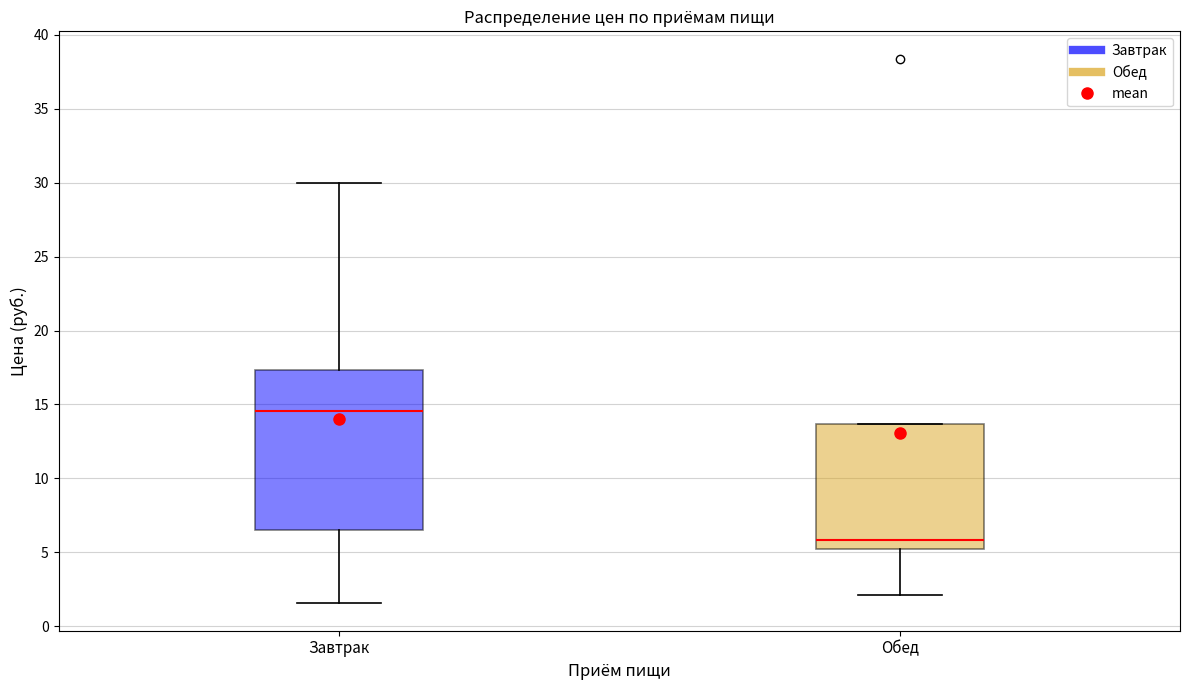

Reading left to right, read every box against the y-axis: the position of its median line, the range the box covers, and the ends of its whiskers. The values are not printed on the chart, so give them approximately, as read against the axis.

Завтрак: median 14.5, box 6.5 to 17.5, whiskers 1.5 to 30.0
Обед: median 6.0, box 5.5 to 13.5, whiskers 2.0 to 13.5